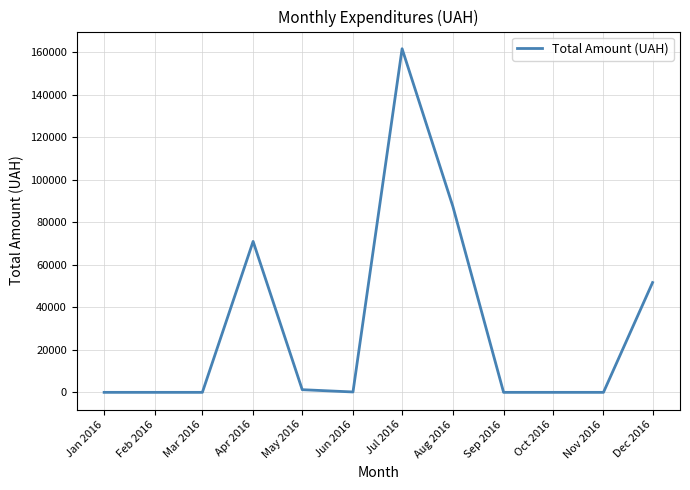

Which label corresponds to the largest value in the chart?

Jul 2016